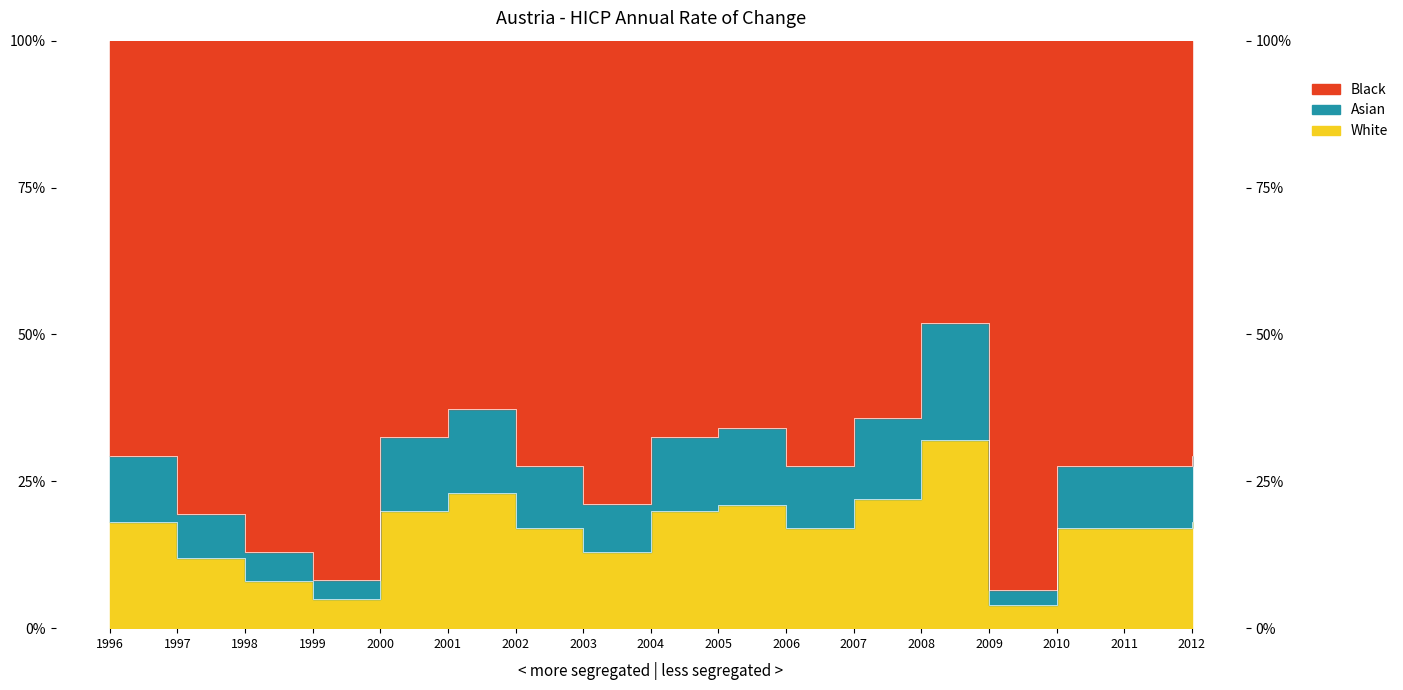

What is the smallest value displayed?

0.2